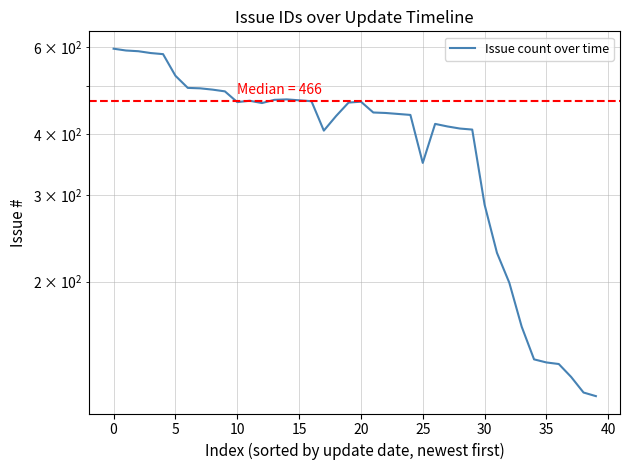

What is the average value?

397